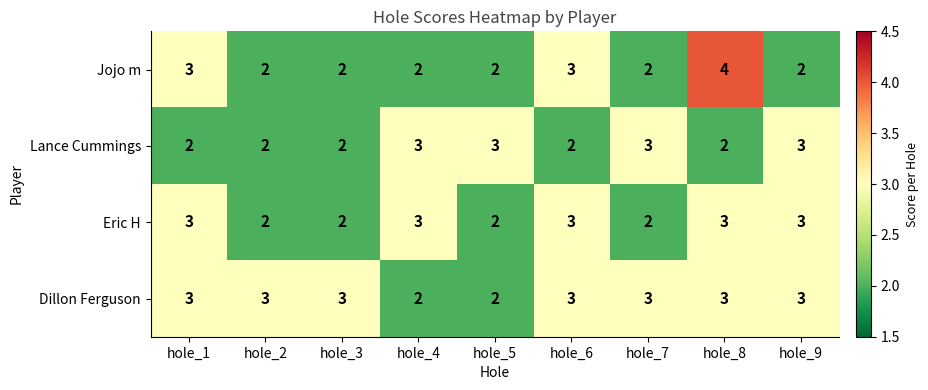

The Eric H series shows 3 at hole_8. True or false?

True